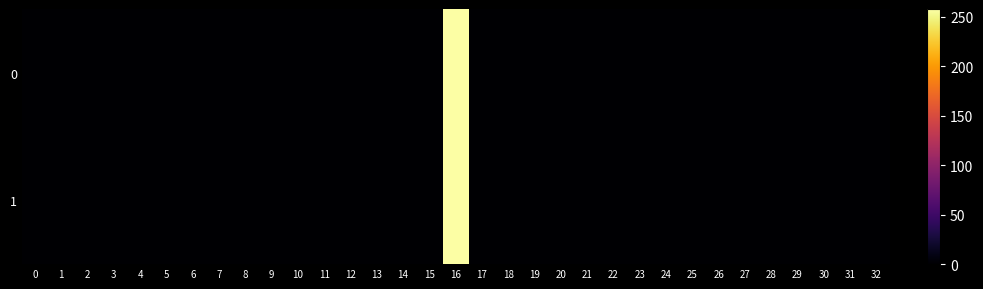

At how many categories does at least one series exceed 26?

1